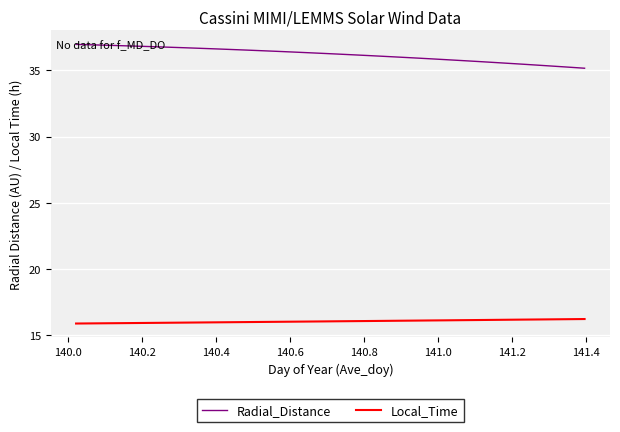

What is the difference between the maximum and minimum values in the Radial_Distance series?

1.8